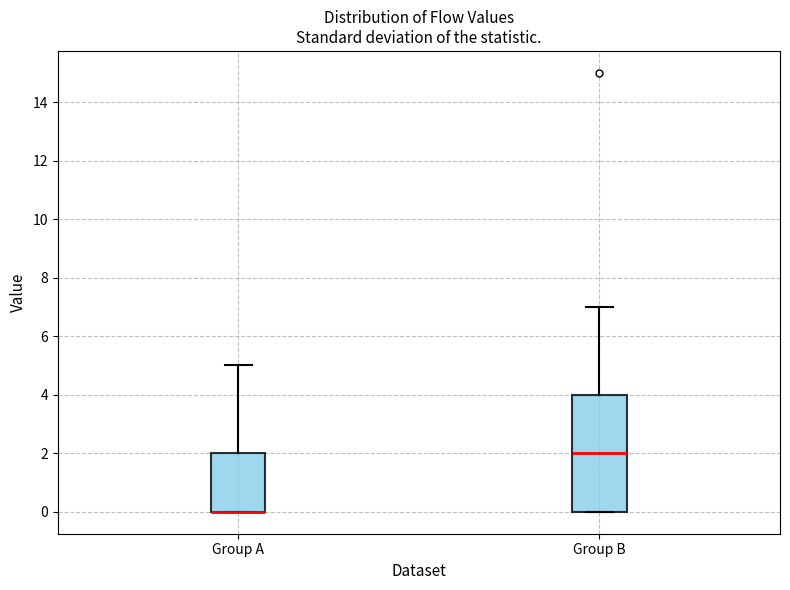

Reading left to right, transcribe this box plot: for each box, give where its median line is, the range the box spans, and where its two whiskers end, as read against the y-axis. The values are not printed on the chart, so give them approximately, as read against the axis.

Group A: median 0 (drawn on the box's lower edge), box 0 to 2, whiskers 0 to 5
Group B: median 2, box 0 to 4, whiskers 0 to 7